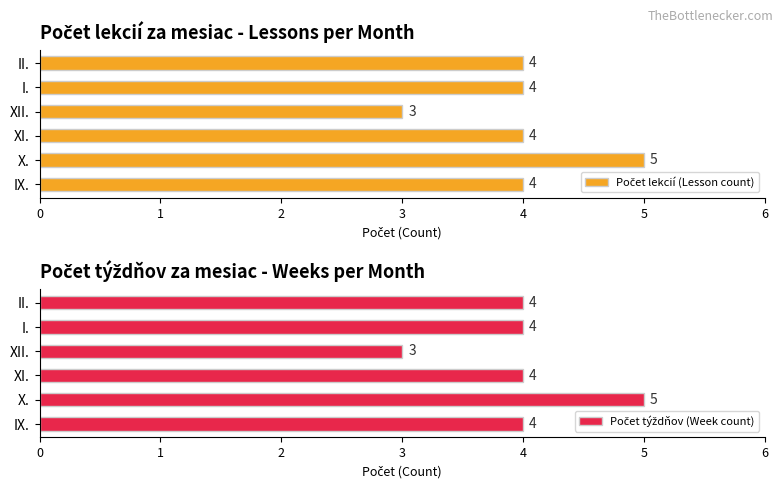

What is the difference between the Počet lekcií (Lesson count) values at XI. and X.?

1